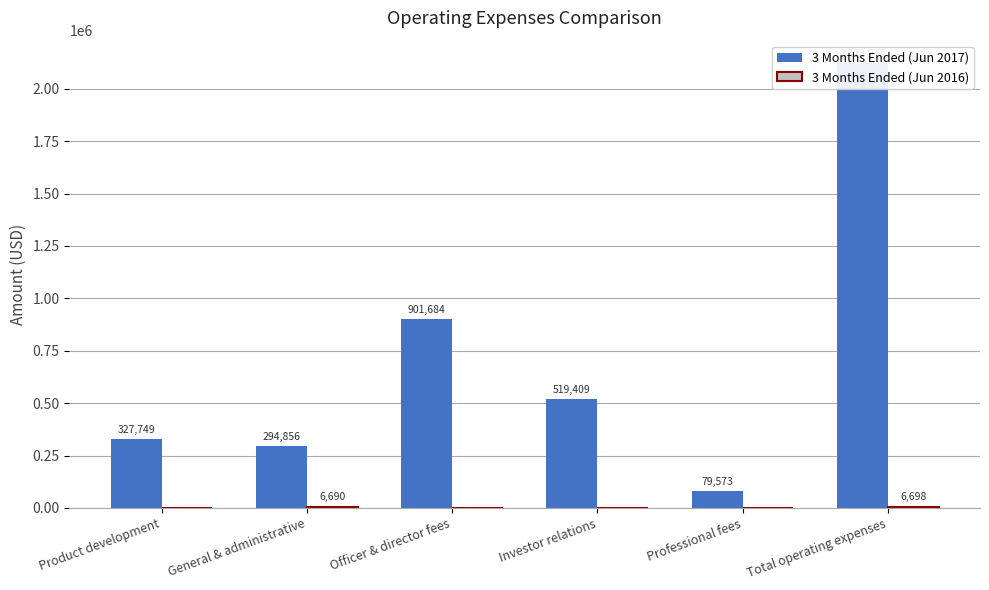

Which series has the widest spread of values?

3 Months Ended (Jun 2017)